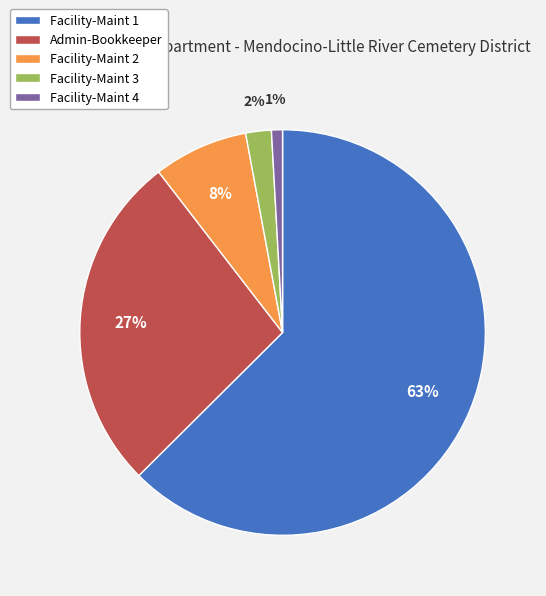

To the nearest percent, what is the average slice percentage?

20%